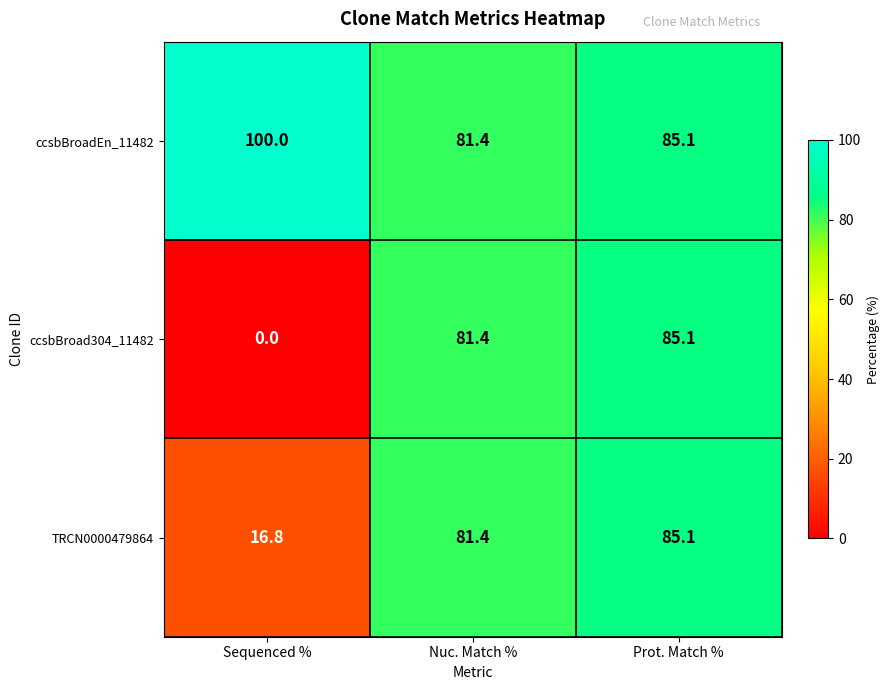

Reading right to left, what are all the values shown in this chart?

ccsbBroadEn_11482: Prot. Match %=85.1	Nuc. Match %=81.4	Sequenced %=100.0
ccsbBroad304_11482: Prot. Match %=85.1	Nuc. Match %=81.4	Sequenced %=0.0
TRCN0000479864: Prot. Match %=85.1	Nuc. Match %=81.4	Sequenced %=16.8